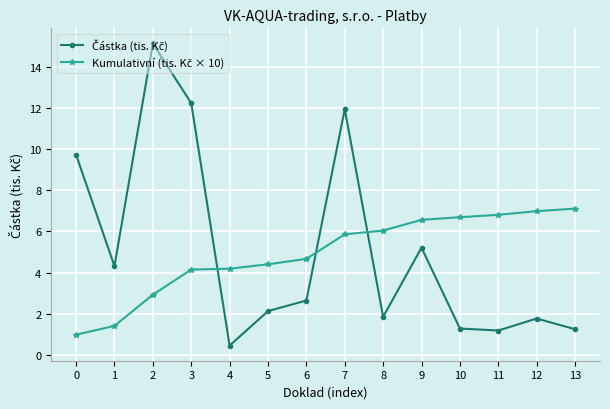

What is the minimum value shown in the chart?

0.4